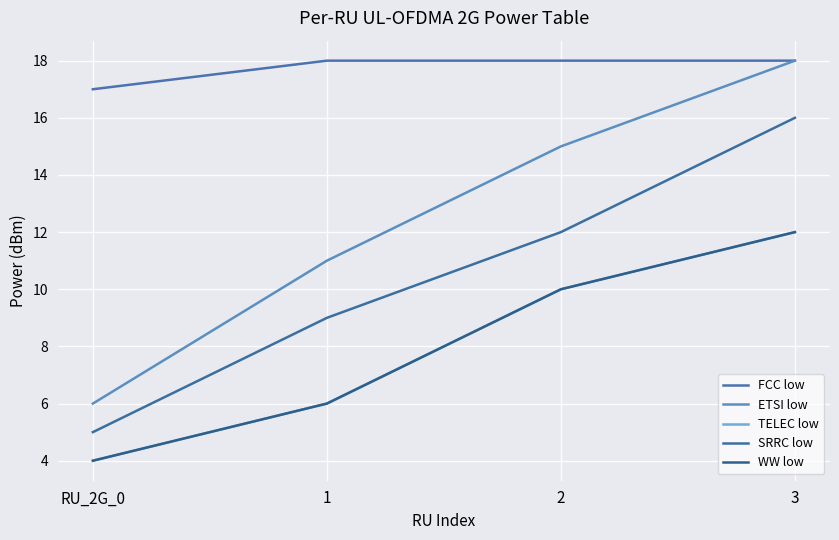

Is it true that FCC low equals 18 at 2?

True